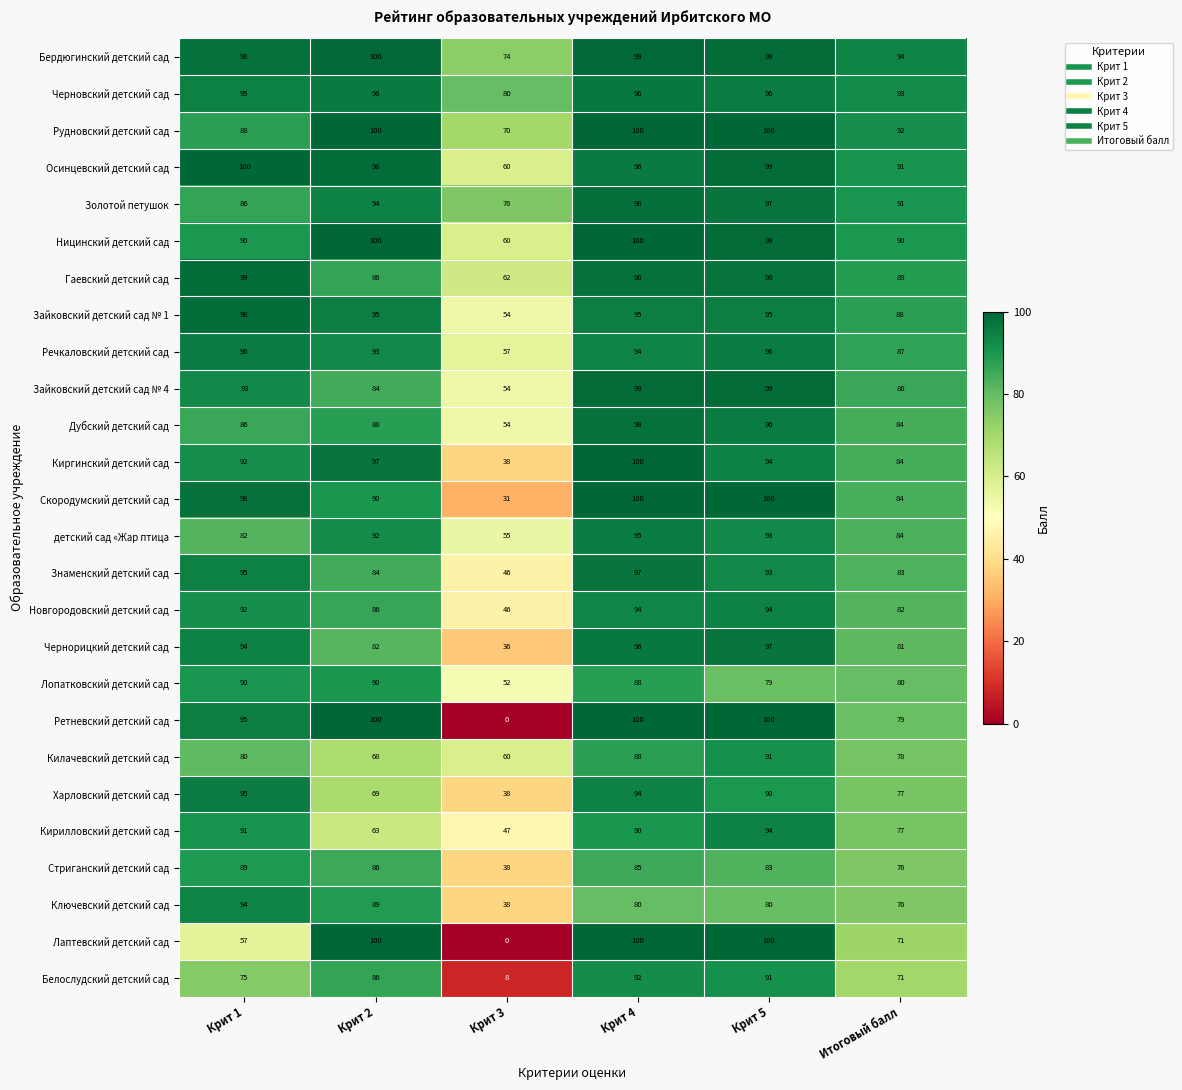

How many categories are shown in the chart?

6